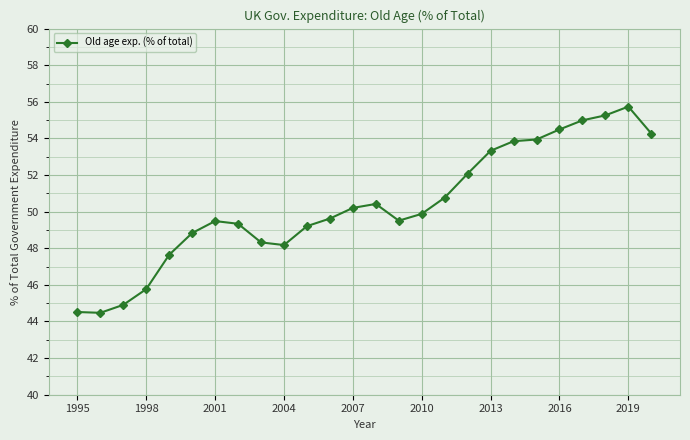

What is the sum of all values?

1309.0